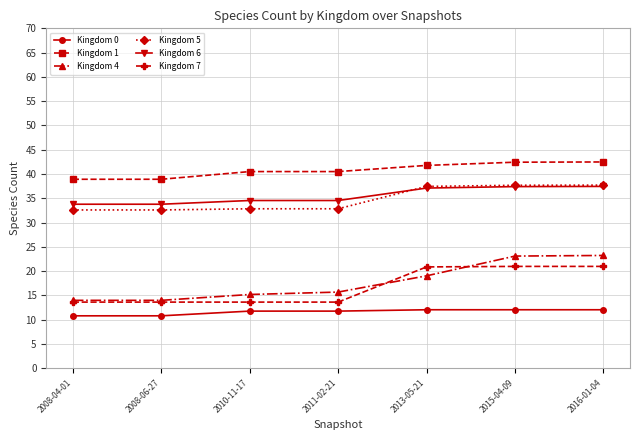

What are all the series names shown in the legend?

Kingdom 0, Kingdom 1, Kingdom 4, Kingdom 5, Kingdom 6, Kingdom 7